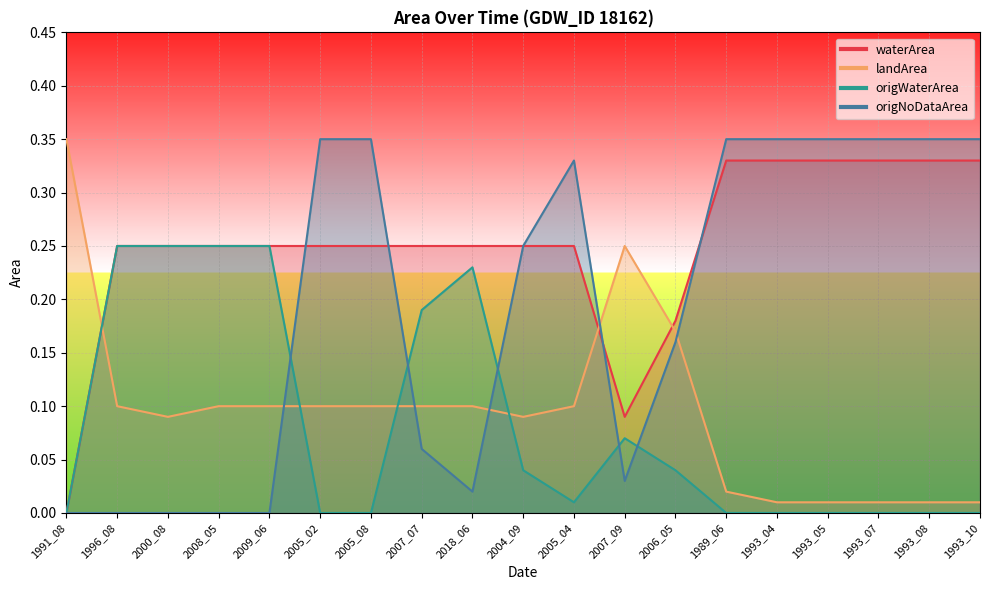

At which label is landArea closest to 0?

1993_04